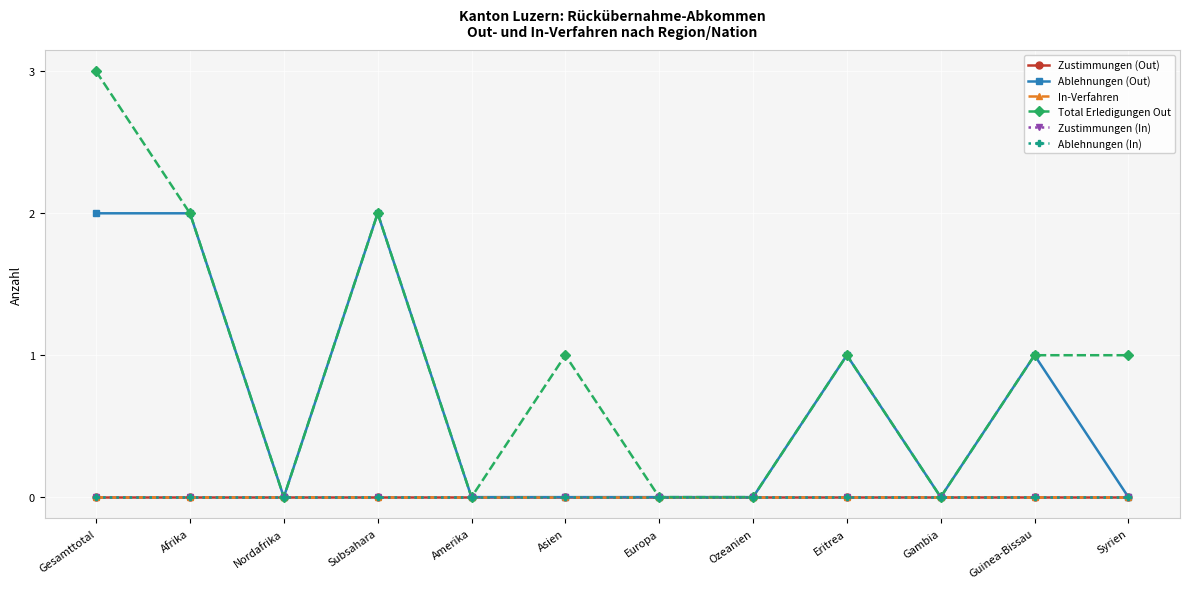

True or false: Ablehnungen (Out) has a value of 3 at Subsahara.

False